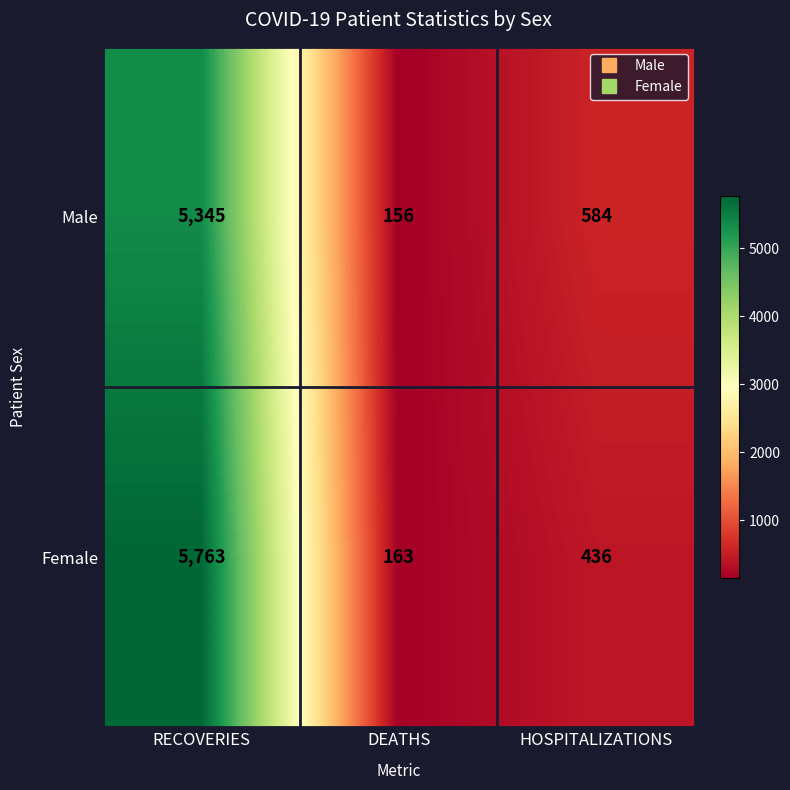

What is the highest value of the Male series?

5345